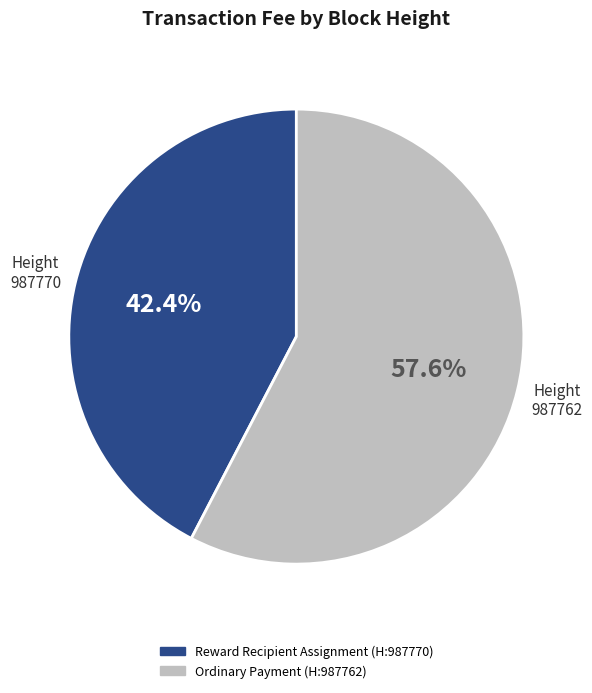

Does any single category account for the majority?

Yes